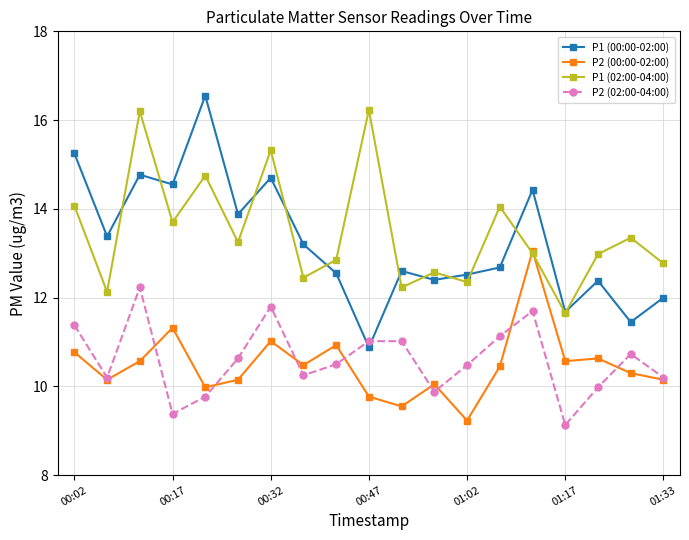

What is the highest value of the P1 (02:00-04:00) series?

16.2